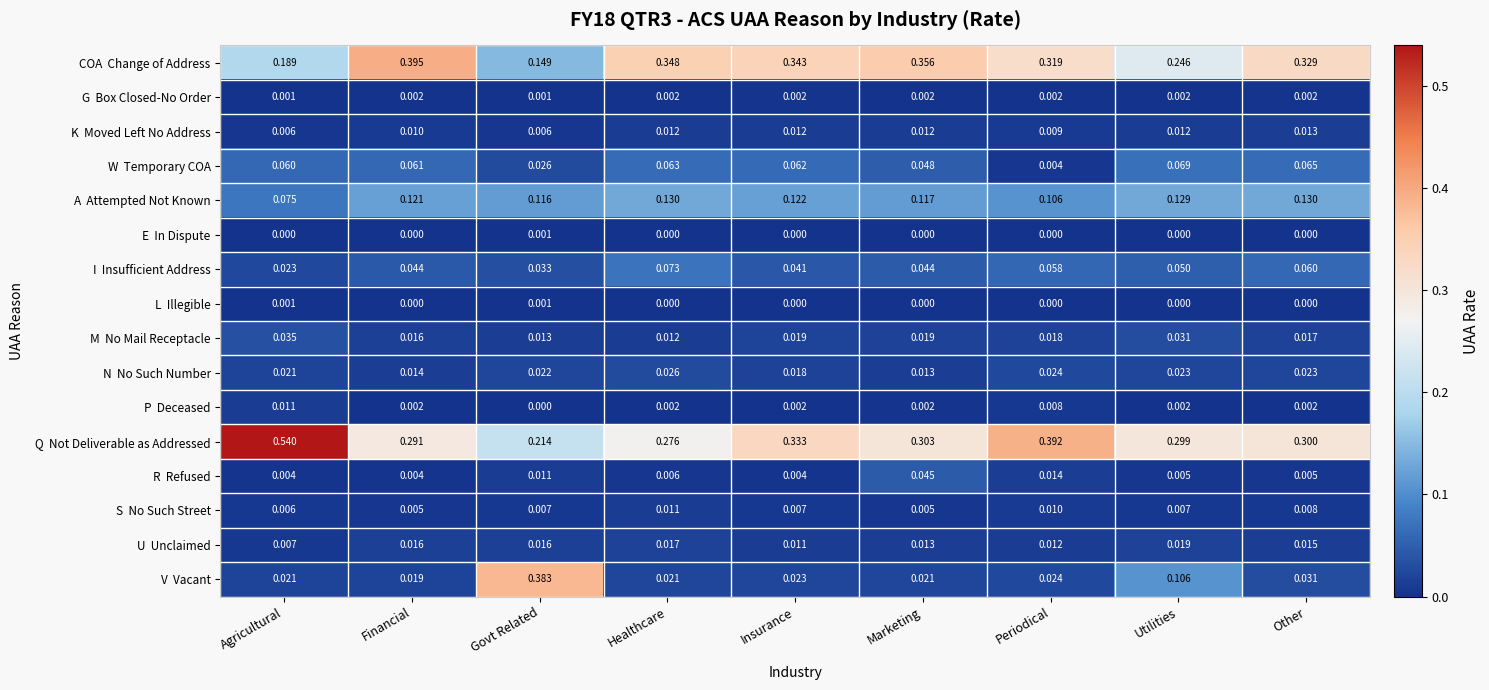

Which has a higher value, Govt Related or Healthcare?

Healthcare